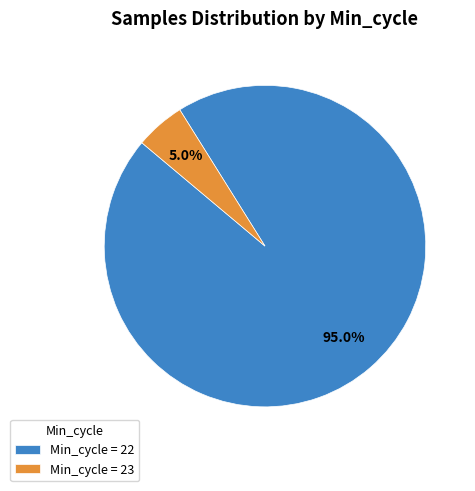

How much of the chart is everything except Min_cycle = 23?

95.0%